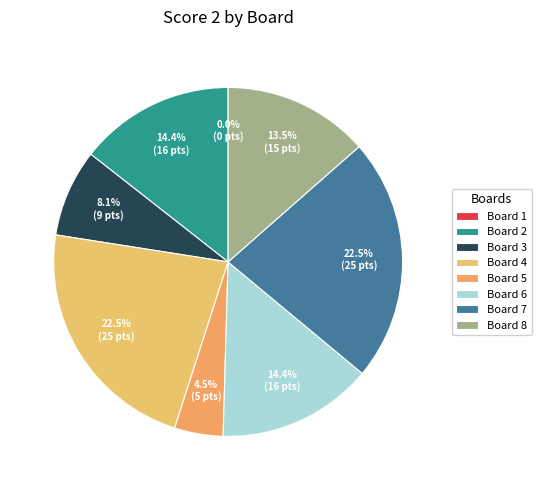

True or false: Board 7 accounts for 23% of the total.

True